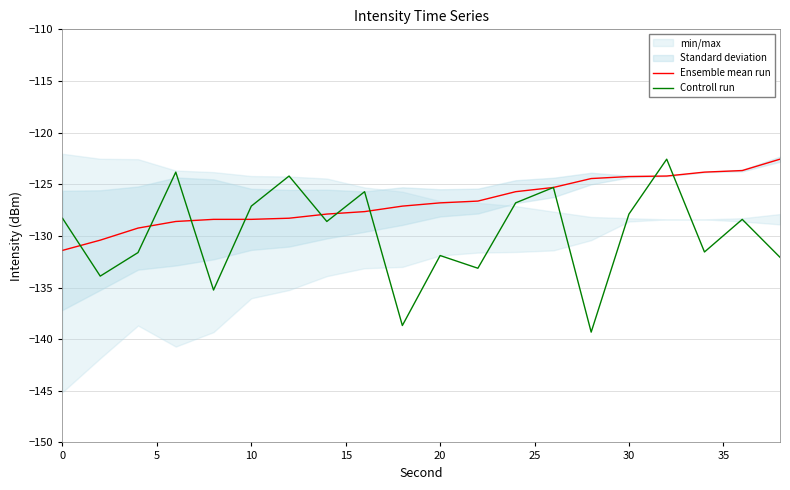

Which series has the largest total across all categories?

Ensemble mean run